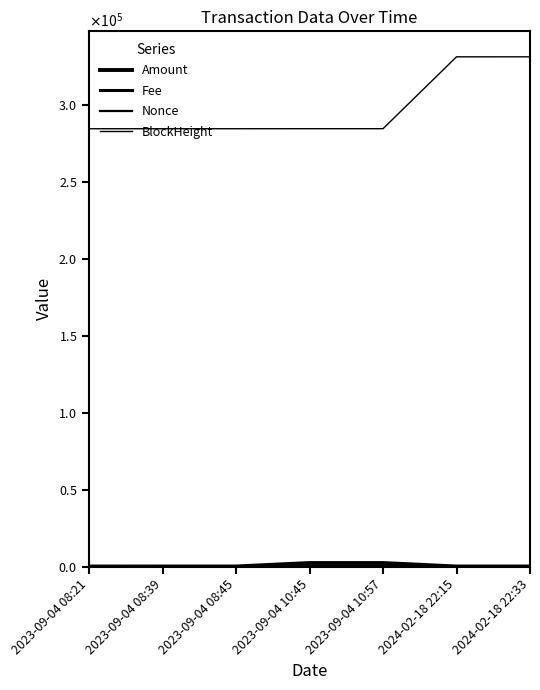

What is the difference between the Amount values at 2024-02-18 22:33 and 2024-02-18 22:15?

0.2